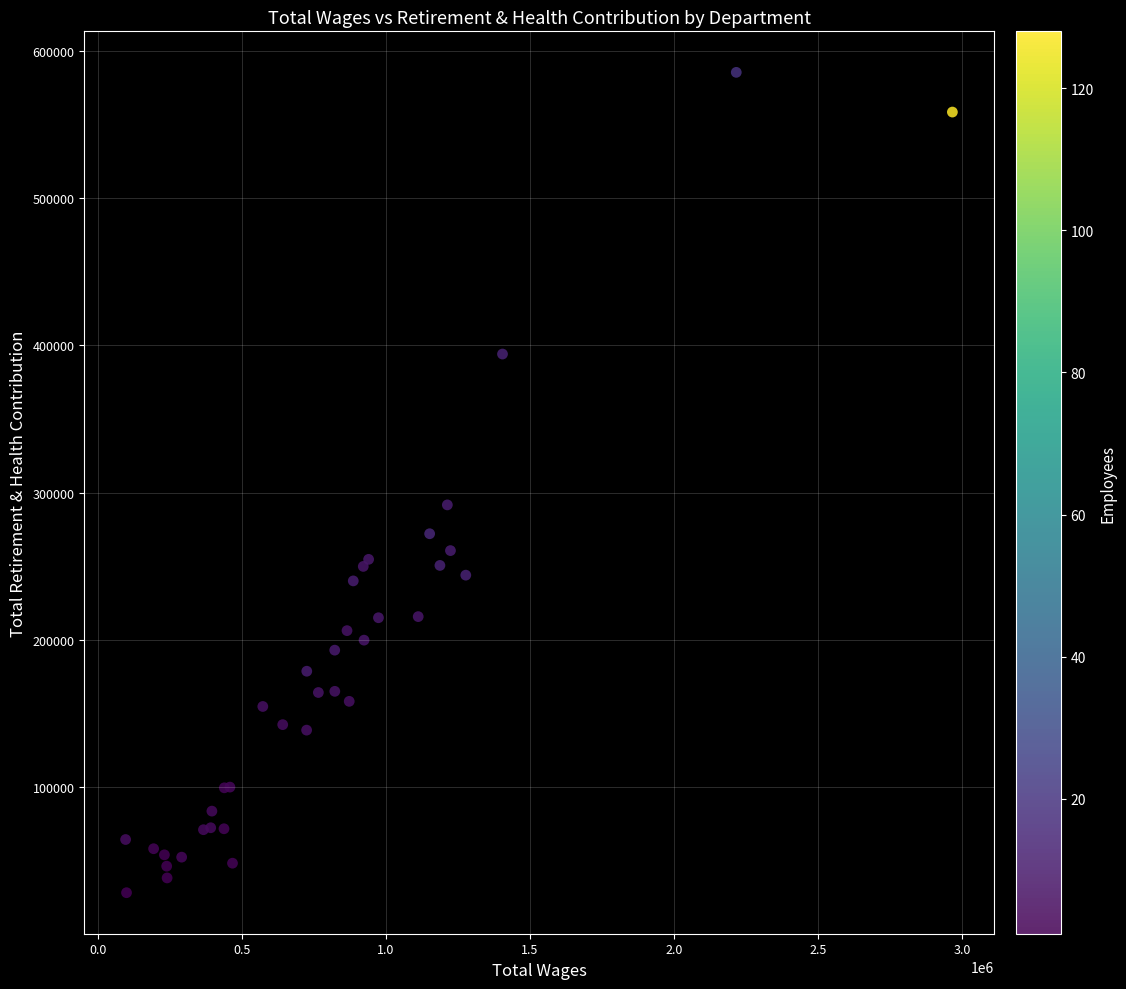

What Y value in the scatter plot is closest to 306783?

291582